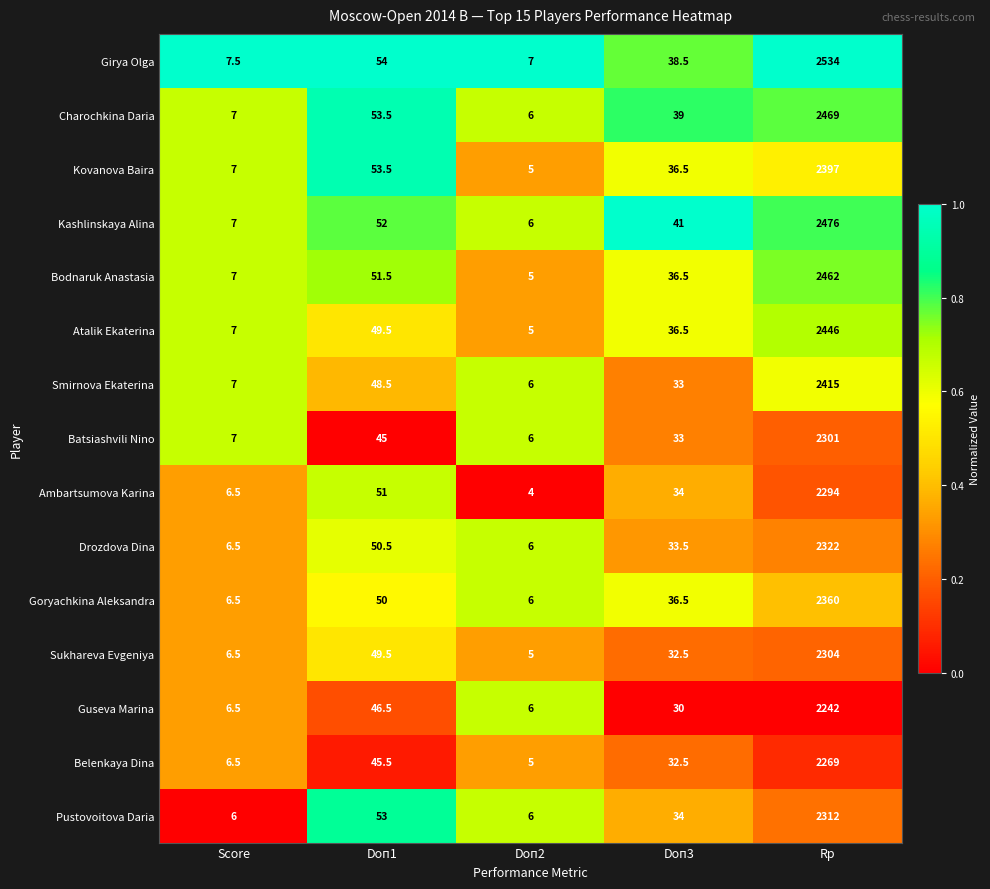

At which label does Charochkina Daria first exceed 39?

Doп1